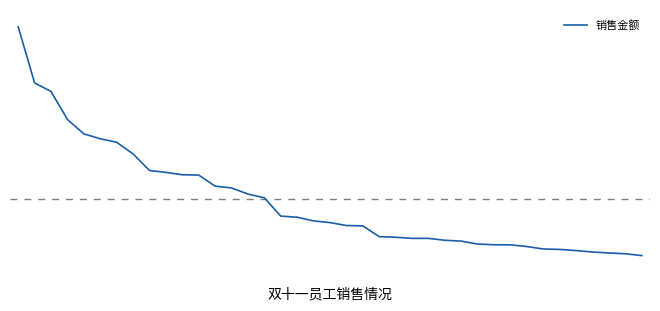

At which category does the chart reach its minimum across all series?

38